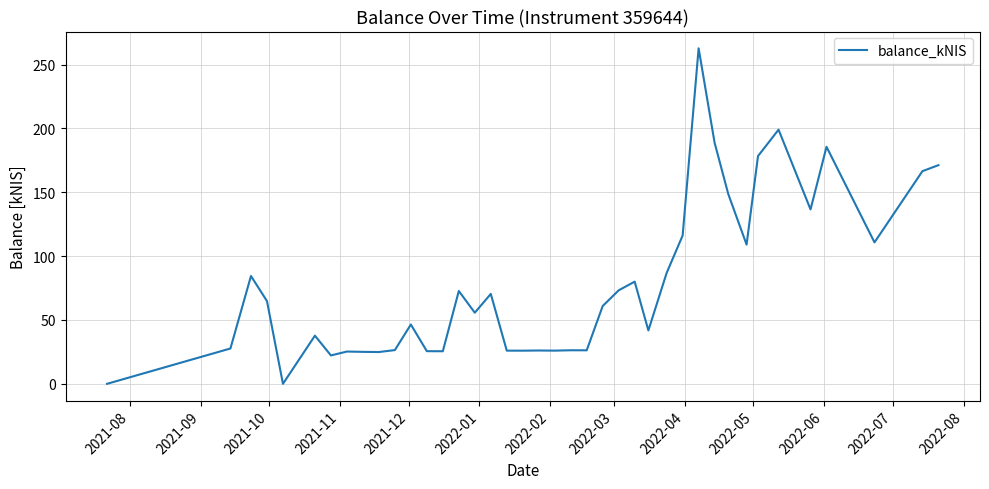

How many lines are shown in the chart?

1